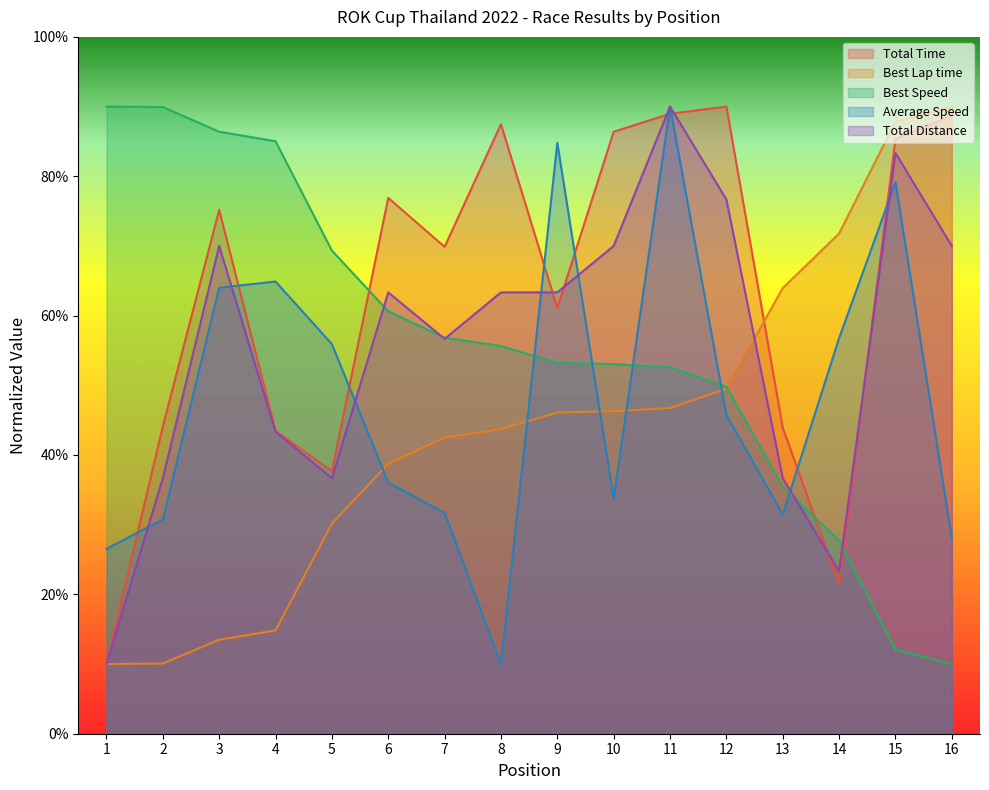

At which label is Best Speed closest to 0?

16